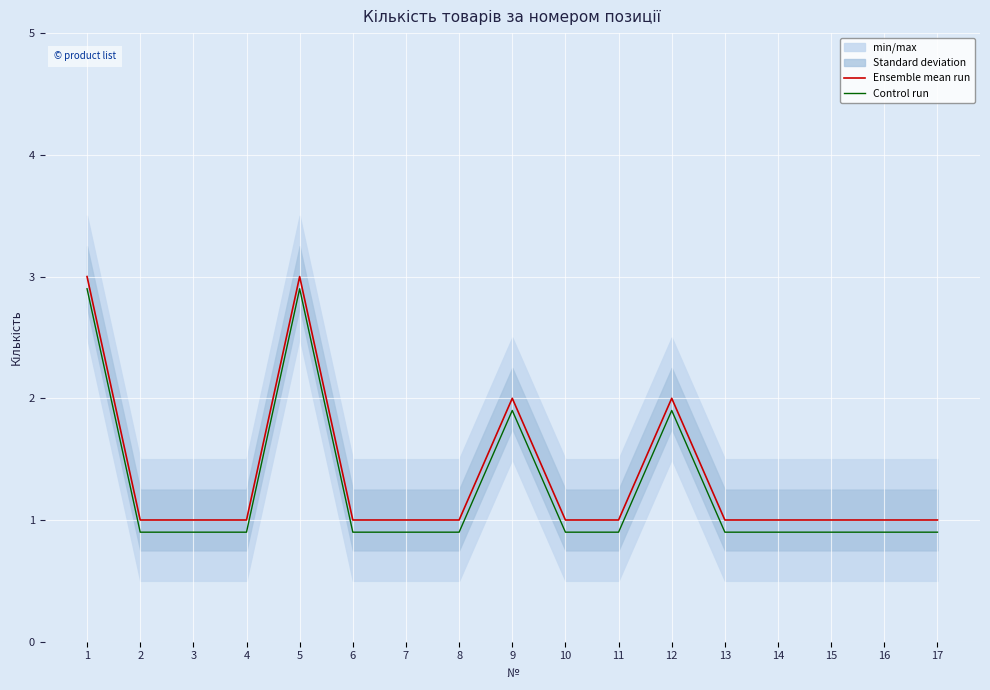

Reading left to right, what are all the values shown in this chart?

Ensemble mean run: 3.0	1.0	1.0	1.0	3.0	1.0	1.0	1.0	2.0	1.0	1.0	2.0	1.0	1.0	1.0	1.0	1.0
Control run: 2.9	0.9	0.9	0.9	2.9	0.9	0.9	0.9	1.9	0.9	0.9	1.9	0.9	0.9	0.9	0.9	0.9